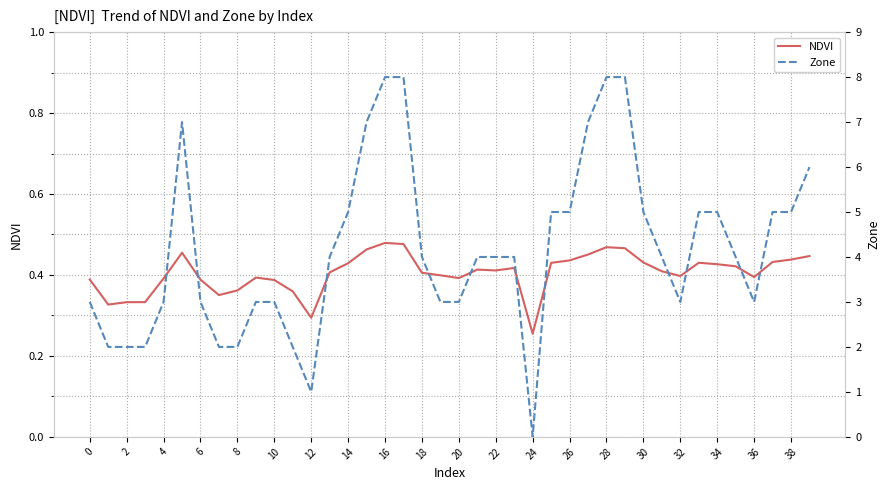

What is the average value of the Zone series?

4.2